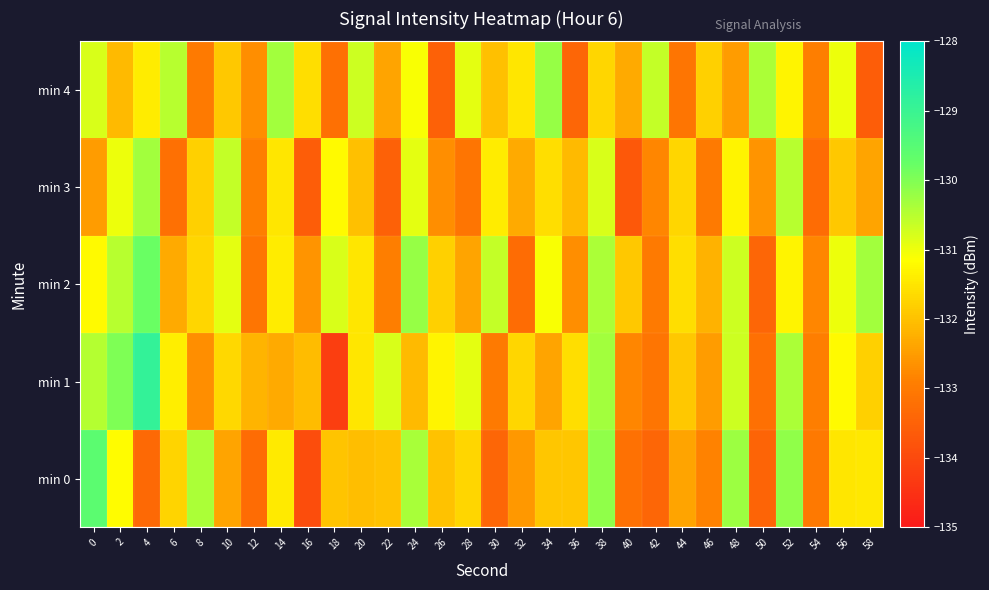

Reading right to left, extract all data points from this chart.

min 0: 58=-131.5	56=-131.5	54=-133.0	52=-130.1	50=-133.4	48=-130.3	46=-132.9	44=-132.4	42=-133.4	40=-133.2	38=-130.2	36=-131.9	34=-131.9	32=-132.6	30=-133.4	28=-131.7	26=-132.0	24=-130.4	22=-132.0	20=-132.0	18=-132.0	16=-133.9	14=-131.4	12=-133.3	10=-132.4	8=-130.4	6=-131.7	4=-133.4	2=-131.2	0=-129.6
min 1: 58=-131.8	56=-131.2	54=-132.9	52=-130.4	50=-133.2	48=-130.7	46=-132.5	44=-131.9	42=-133.1	40=-132.8	38=-130.3	36=-131.6	34=-132.4	32=-131.7	30=-133.0	28=-130.9	26=-131.3	24=-132.1	22=-130.8	20=-131.5	18=-134.2	16=-132.1	14=-132.3	12=-132.2	10=-131.7	8=-132.7	6=-131.4	4=-128.9	2=-130.0	0=-130.5
min 2: 58=-130.3	56=-131.0	54=-132.8	52=-131.3	50=-133.4	48=-130.7	46=-132.2	44=-131.6	42=-133.0	40=-131.9	38=-130.4	36=-132.7	34=-131.1	32=-133.3	30=-130.6	28=-132.4	26=-131.8	24=-130.2	22=-132.9	20=-131.5	18=-130.8	16=-132.6	14=-131.4	12=-133.1	10=-130.9	8=-131.7	6=-132.3	4=-129.8	2=-130.5	0=-131.2
min 3: 58=-132.4	56=-131.9	54=-133.3	52=-130.5	50=-132.6	48=-131.3	46=-133.0	44=-131.7	42=-132.8	40=-133.7	38=-130.8	36=-132.1	34=-131.6	32=-132.3	30=-131.4	28=-133.1	26=-132.7	24=-130.9	22=-133.5	20=-132.0	18=-131.2	16=-133.6	14=-131.5	12=-132.9	10=-130.6	8=-131.8	6=-133.2	4=-130.3	2=-131.0	0=-132.5
min 4: 58=-133.6	56=-131.0	54=-132.9	52=-131.3	50=-130.4	48=-132.5	46=-131.8	44=-133.1	42=-130.6	40=-132.3	38=-131.7	36=-133.4	34=-130.2	32=-131.5	30=-132.0	28=-130.9	26=-133.5	24=-131.1	22=-132.4	20=-130.7	18=-133.2	16=-131.6	14=-130.3	12=-132.7	10=-131.9	8=-133.0	6=-130.5	4=-131.4	2=-132.1	0=-130.8